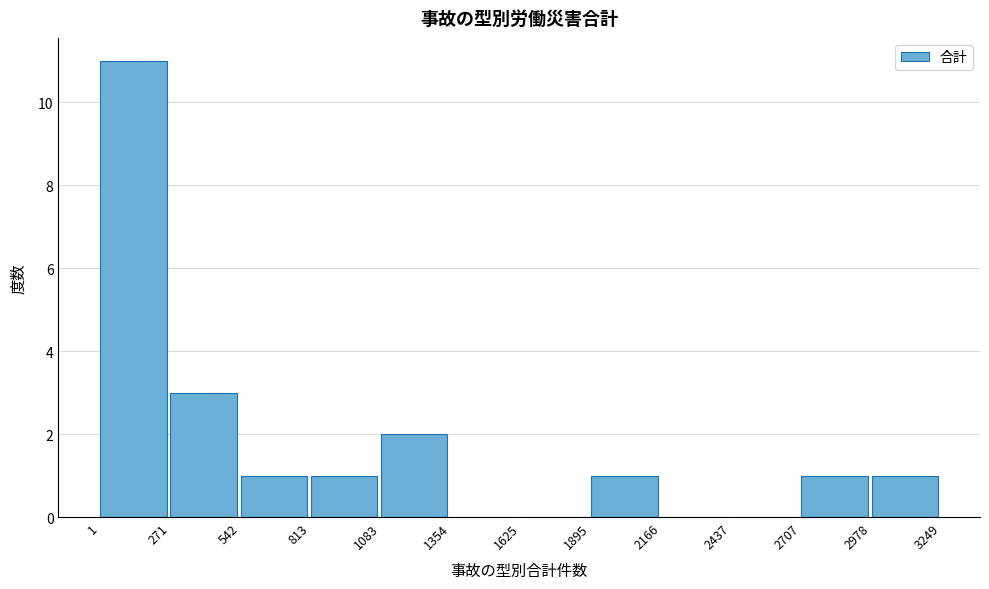

Which range on the x-axis has the tallest bar?

1 to 271